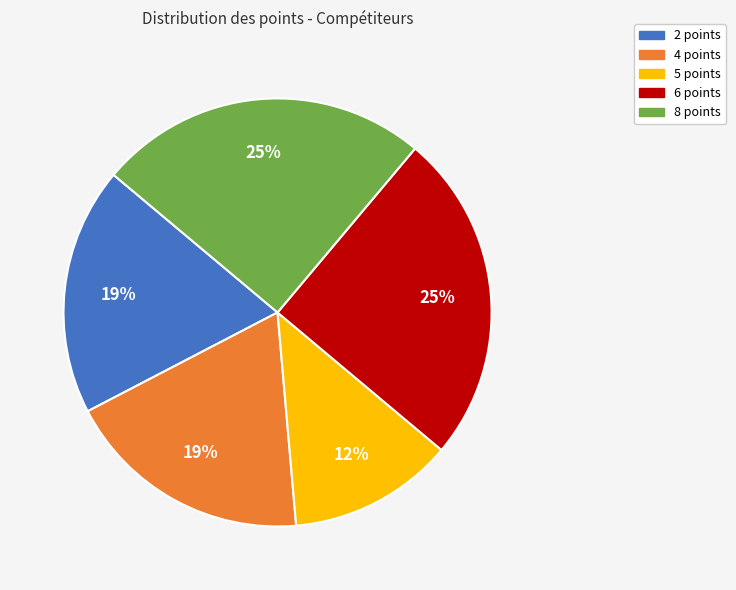

Between 8 points and 2 points, which is larger?

8 points